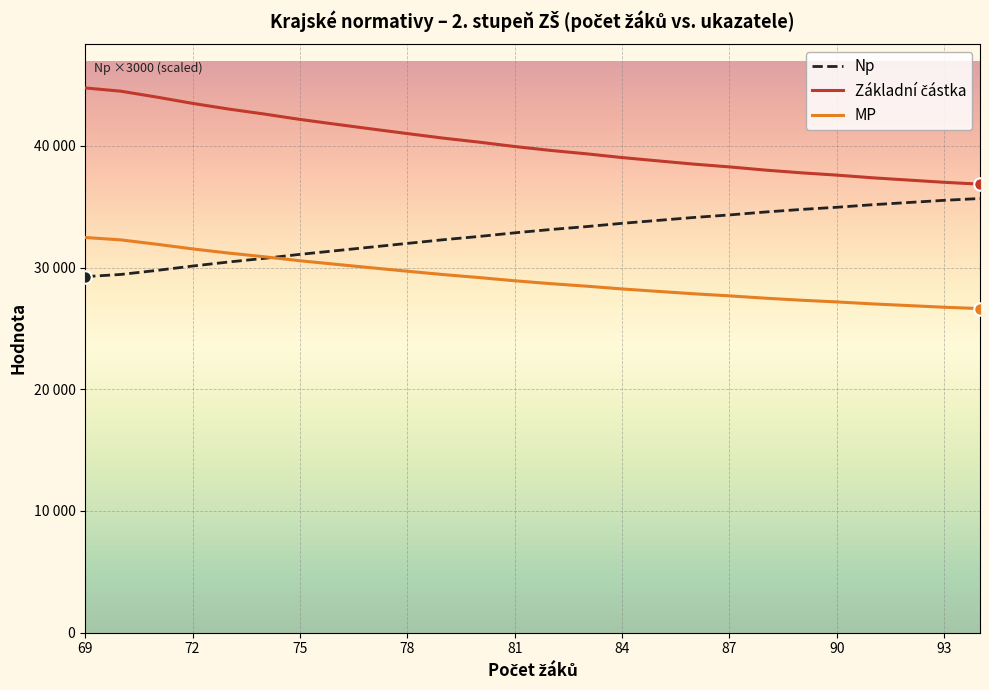

Does the chart display data point markers on the line(s)?

No